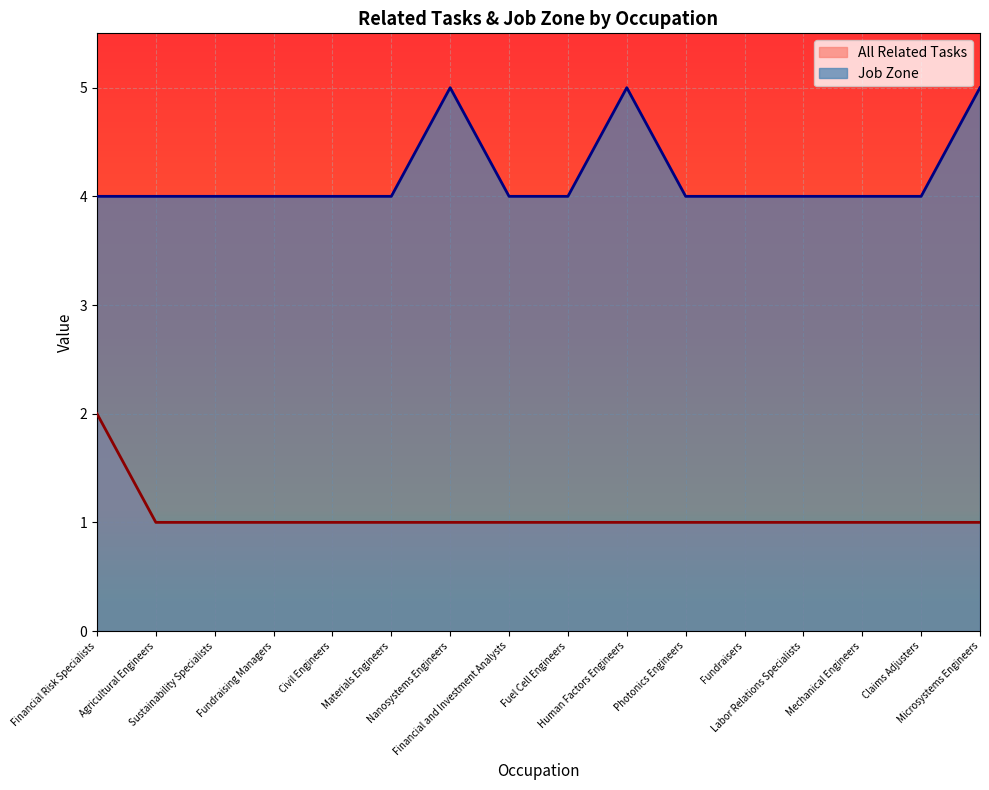

True or false: All Related Tasks and Job Zone intersect in this chart.

False